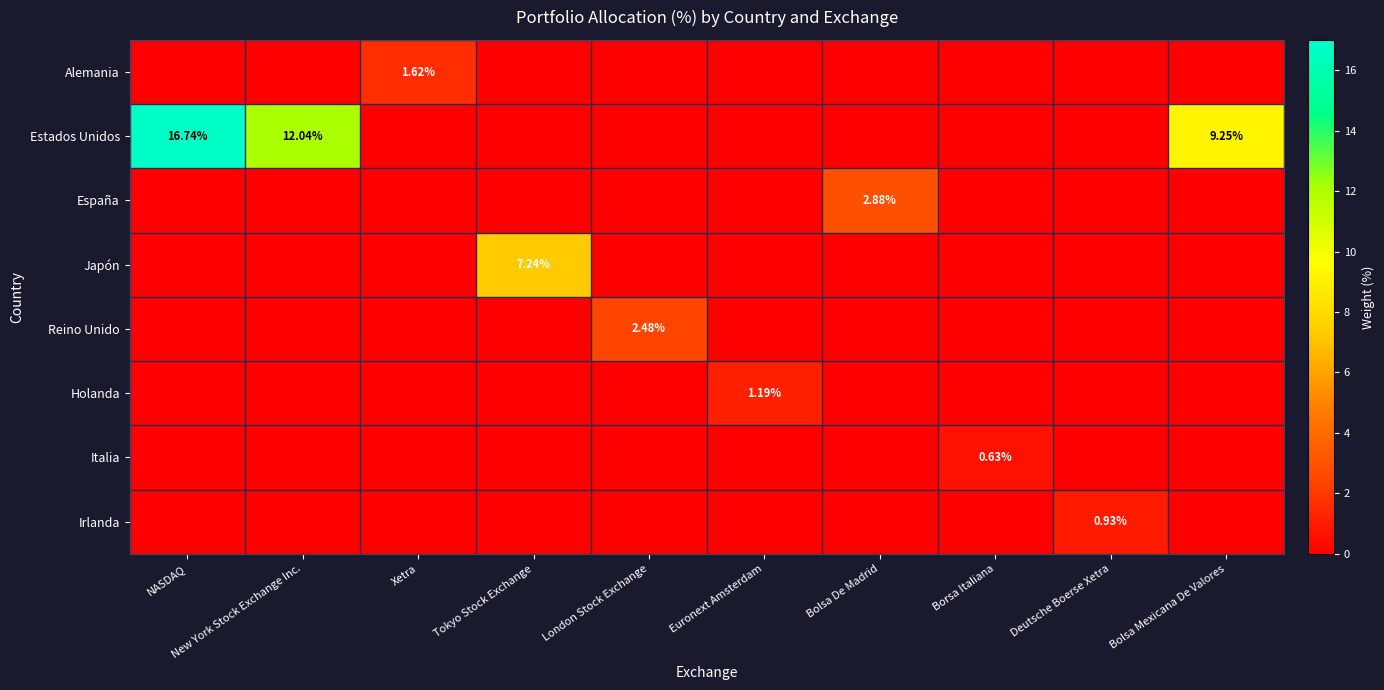

At which label does Japón reach its peak?

Tokyo Stock Exchange